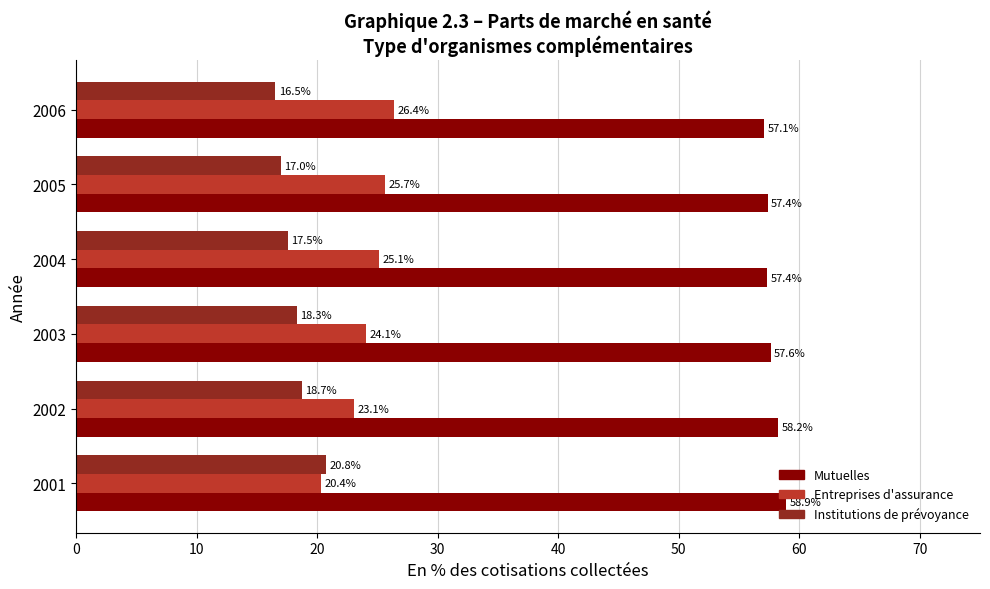

What is the total value across all series at 2006?

100.0